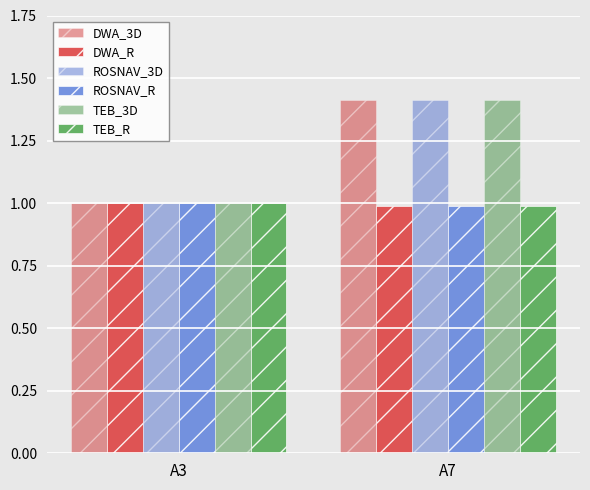

What is the value of the ROSNAV_3D bar at the 2nd from the left?

1.4